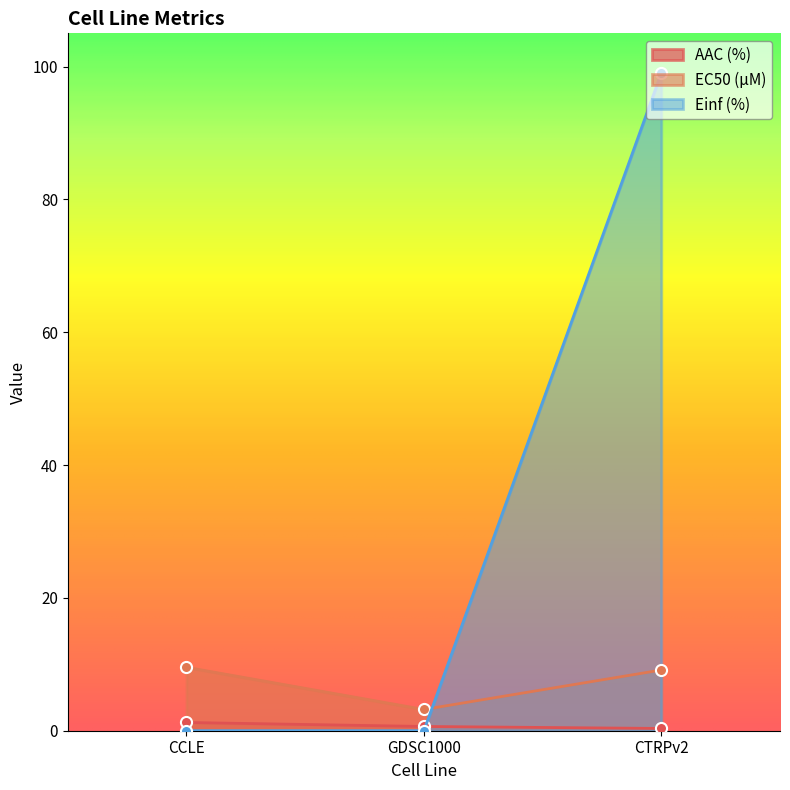

What is the sum of all Einf (%) values?

99.0